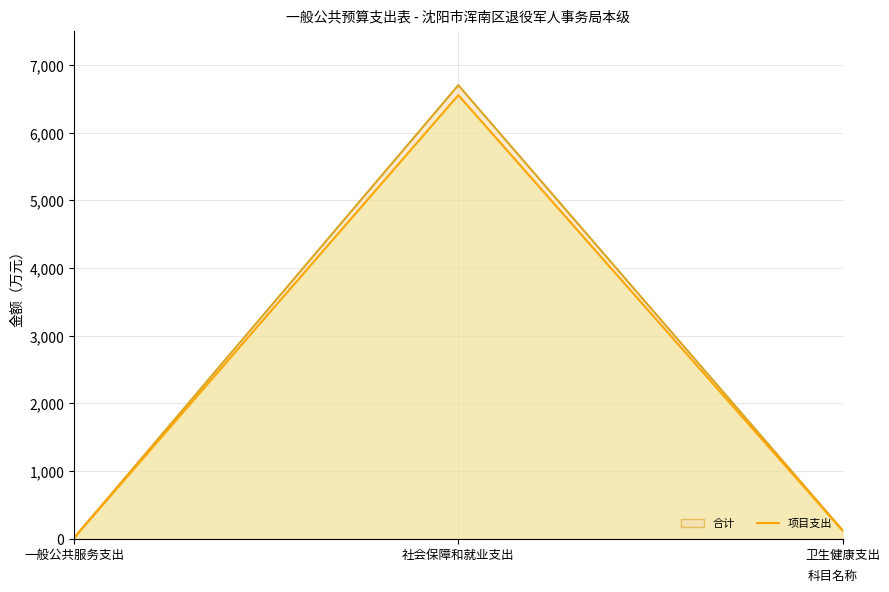

How many data points in 合计（线） are above 124?

2